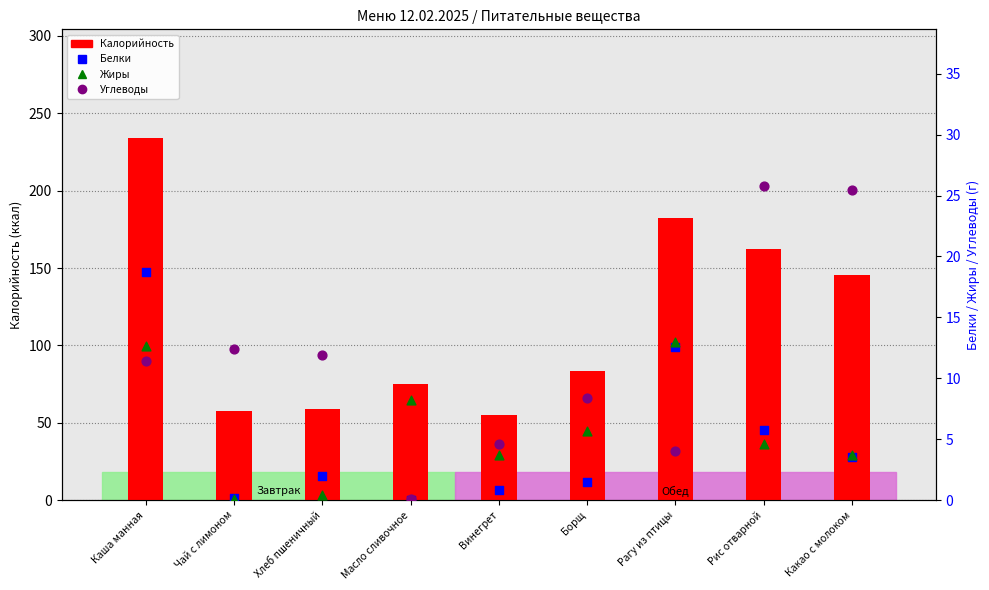

What are all the series names shown in the legend?

Калорийность, Белки, Жиры, Углеводы